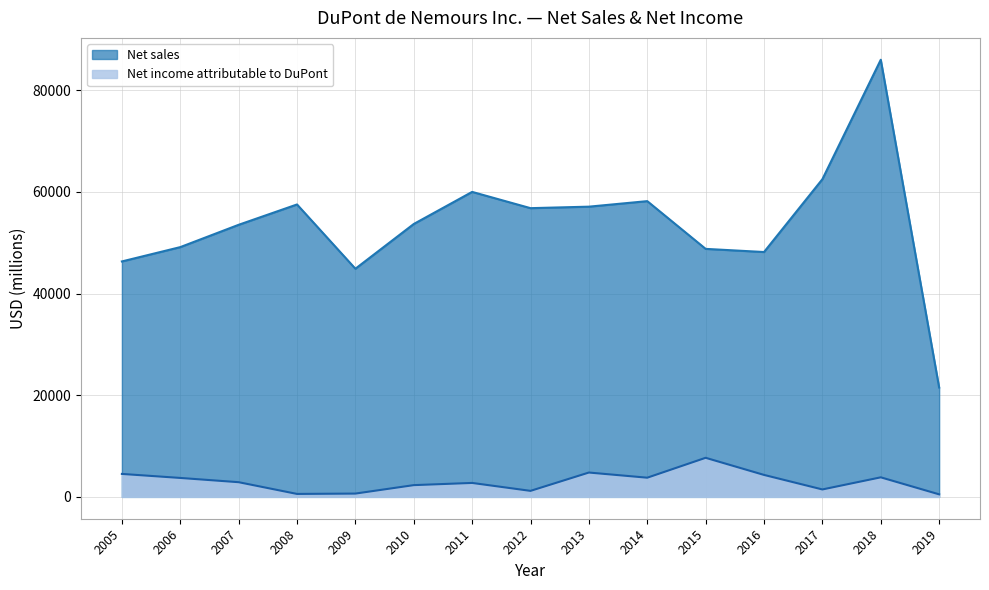

Reading left to right, list all the values displayed in this chart.

Net sales: 2019=21512	2018=85977	2017=62484	2016=48158	2015=48778	2014=58167	2013=57080	2012=56786	2011=59985	2010=53674	2009=44875	2008=57514	2007=53513	2006=49124	2005=46307
Net income attributable to DuPont: 2019=498	2018=3844	2017=1460	2016=4318	2015=7685	2014=3772	2013=4787	2012=1182	2011=2742	2010=2310	2009=648	2008=579	2007=2887	2006=3724	2005=4515